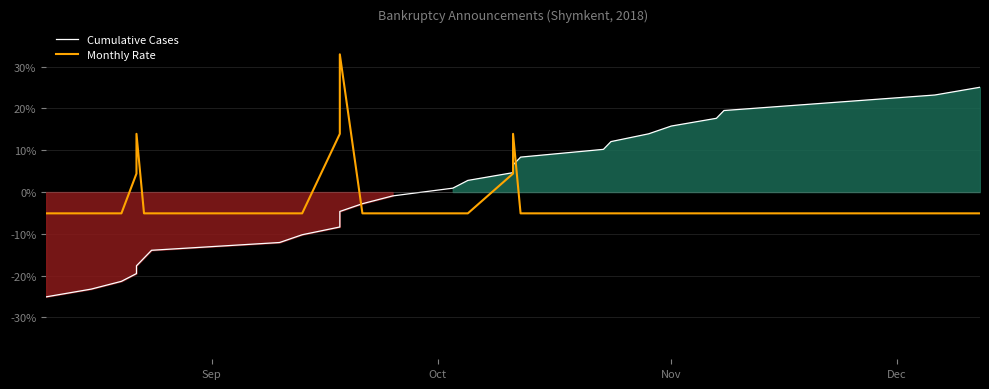

What is the maximum value shown in the chart?

32.9